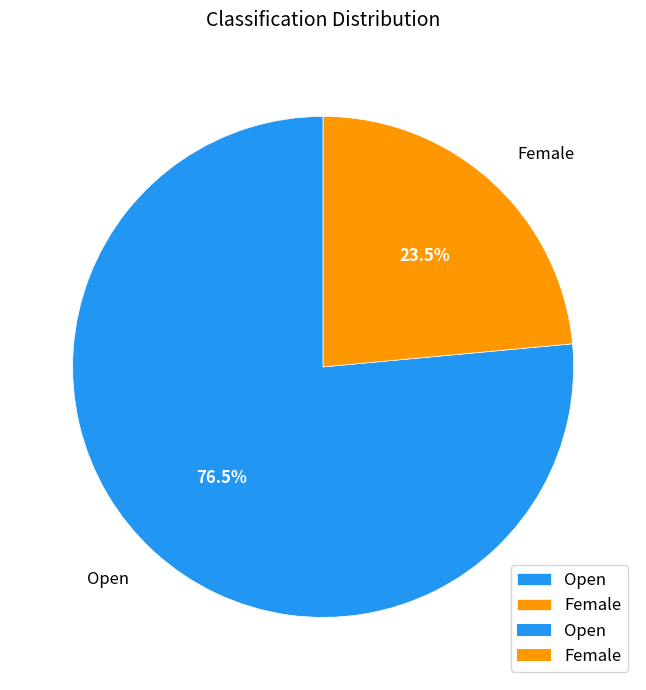

Which category accounts for the majority?

Open